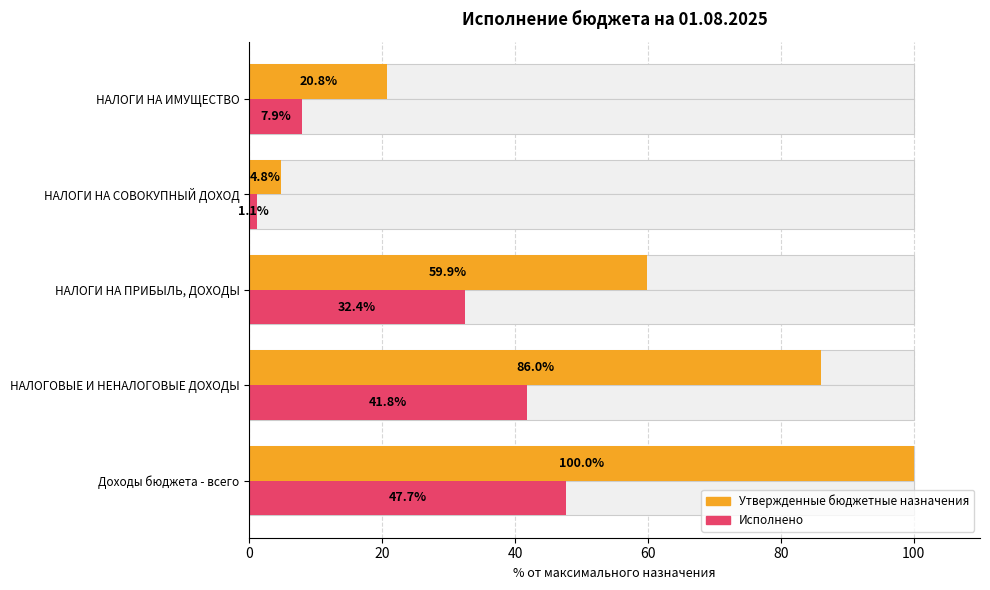

What is the greatest value displayed?

100.0